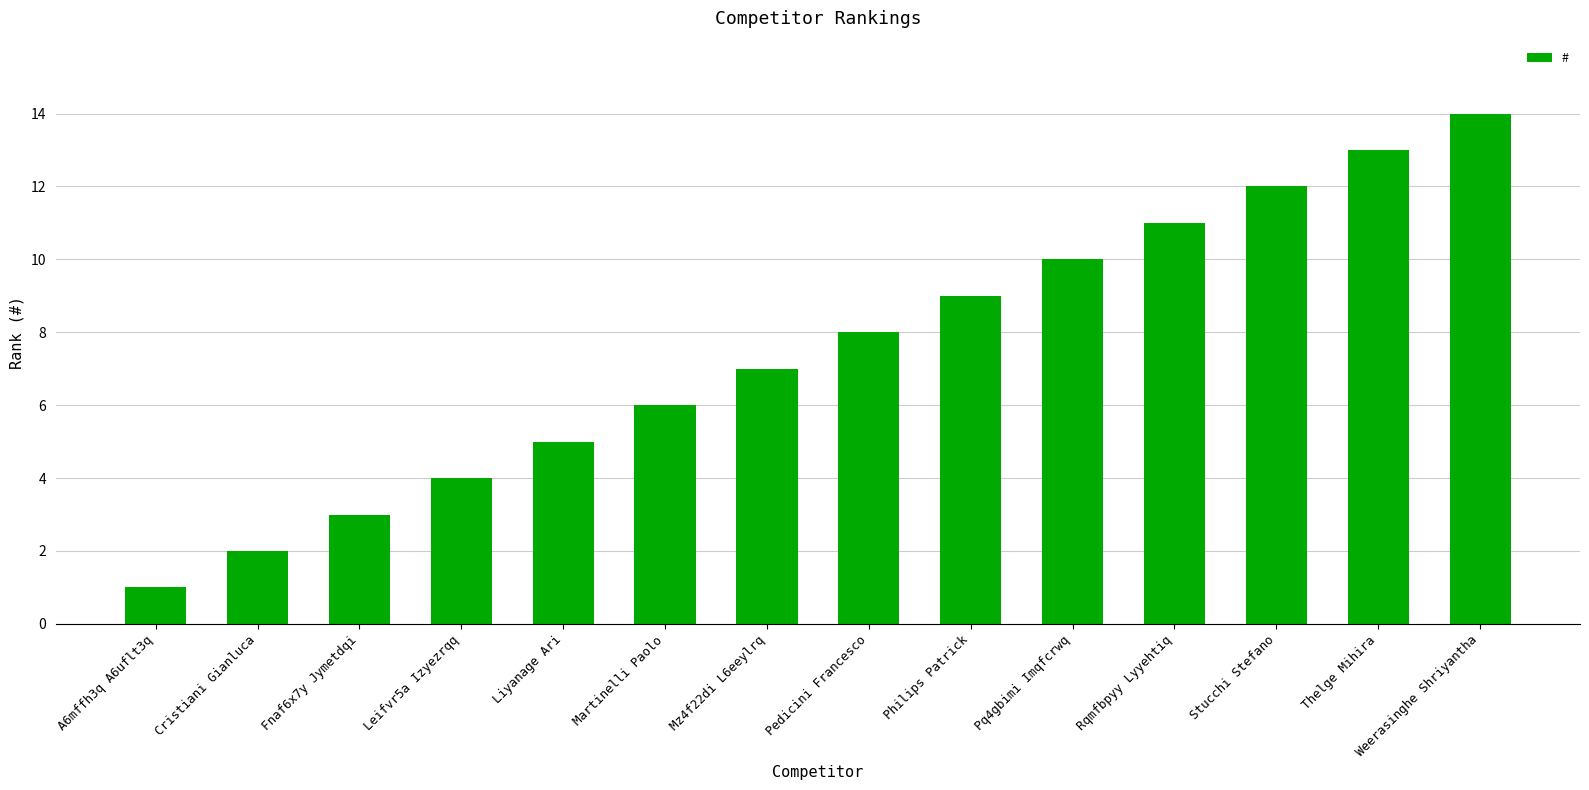

What is the difference between the maximum and minimum values?

13